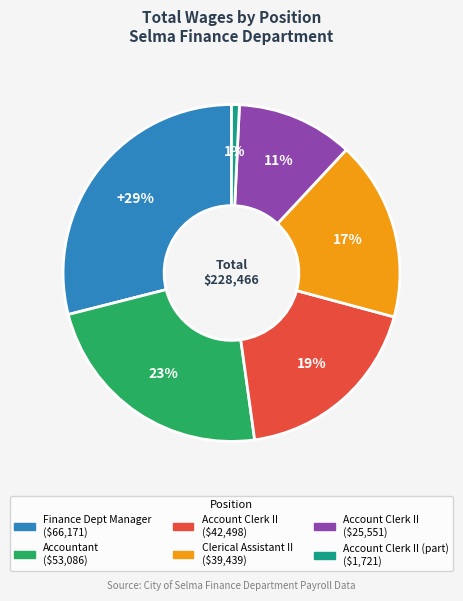

To the nearest percent, what is the difference between the largest and smallest slice percentages?

28%